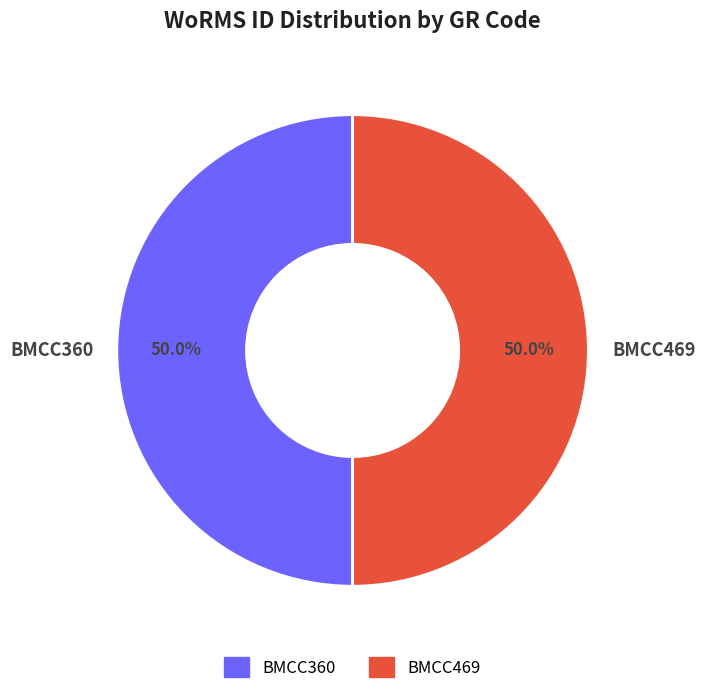

What is the total percentage of BMCC469 and BMCC360?

100.0%